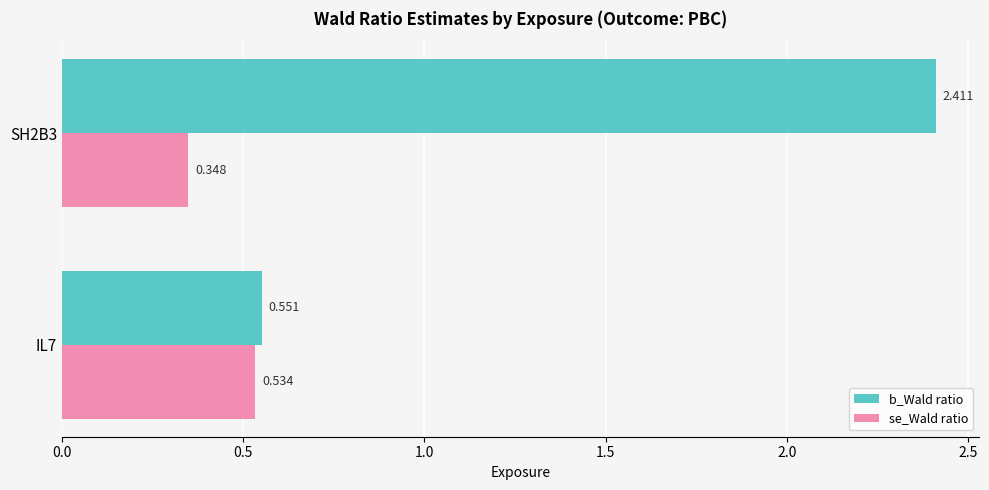

At which label does se_Wald ratio reach its minimum?

SH2B3